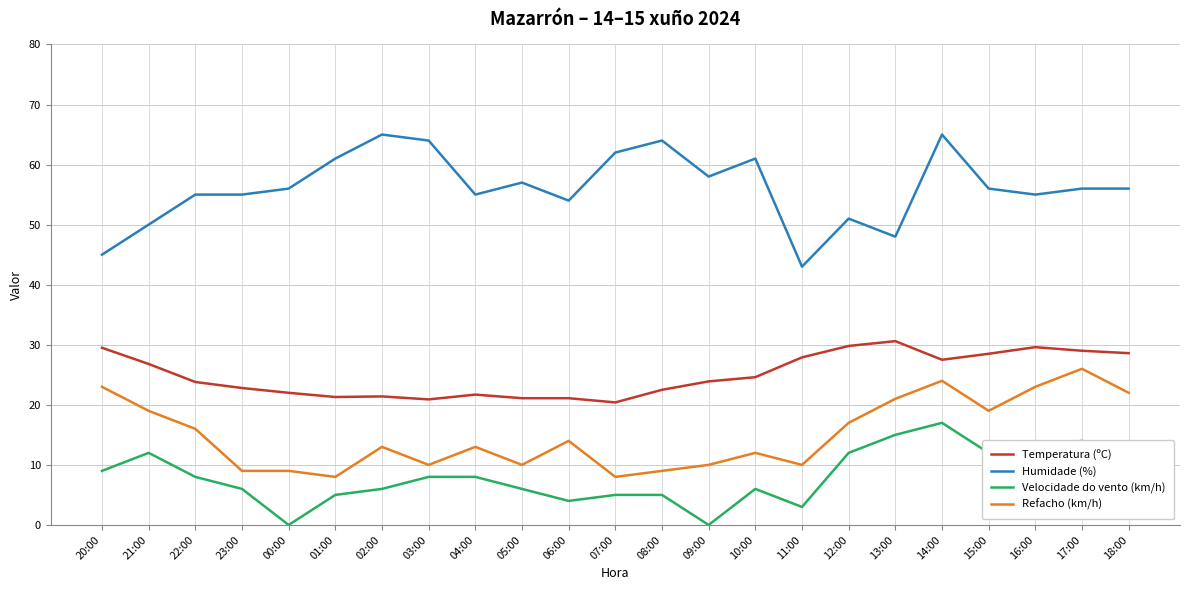

The value of Humidade (%) at 15:00 is 82.3. True or false?

False